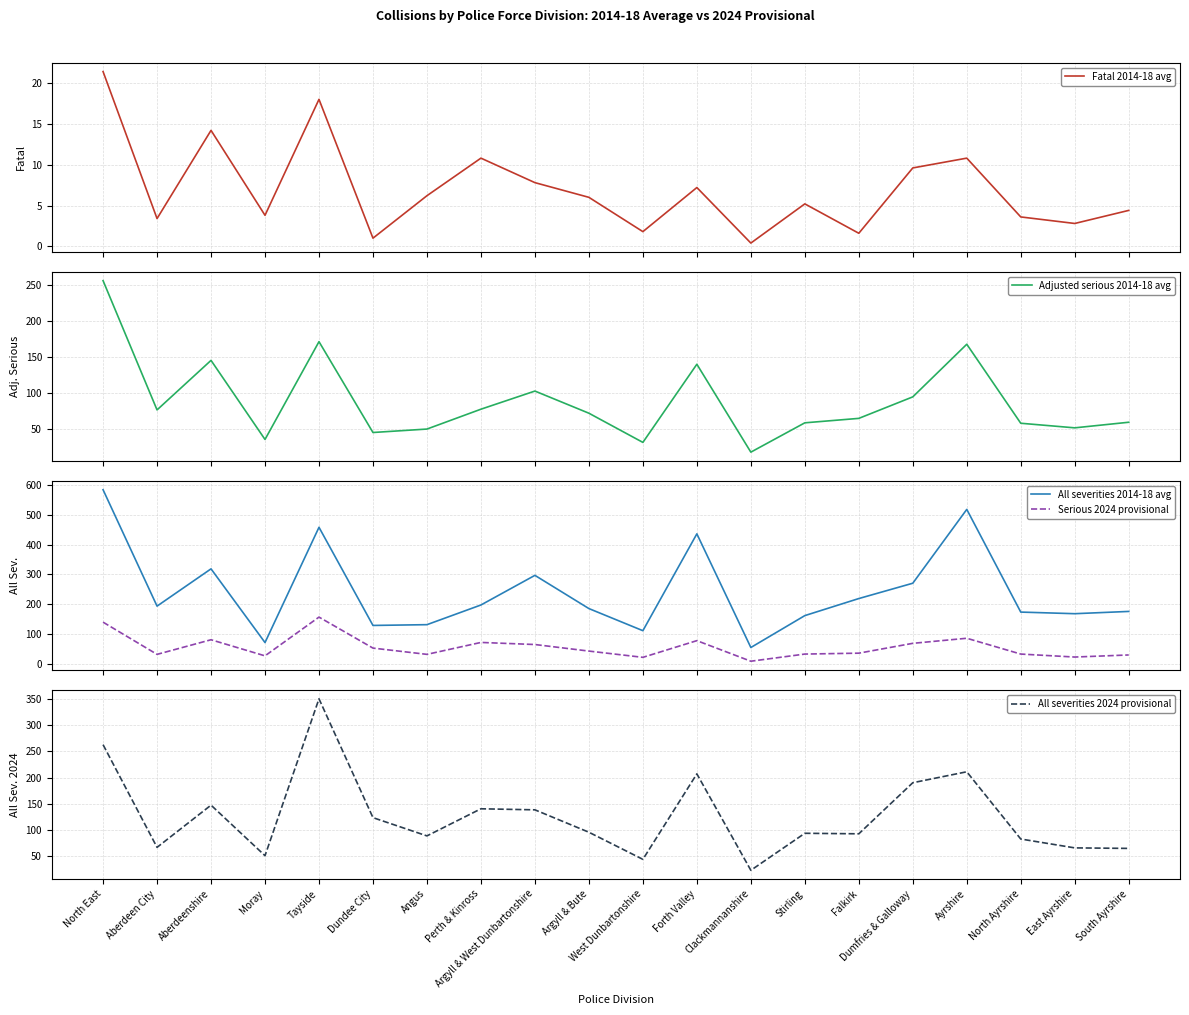

What is the average value of the Serious 2024 provisional series?

56.0